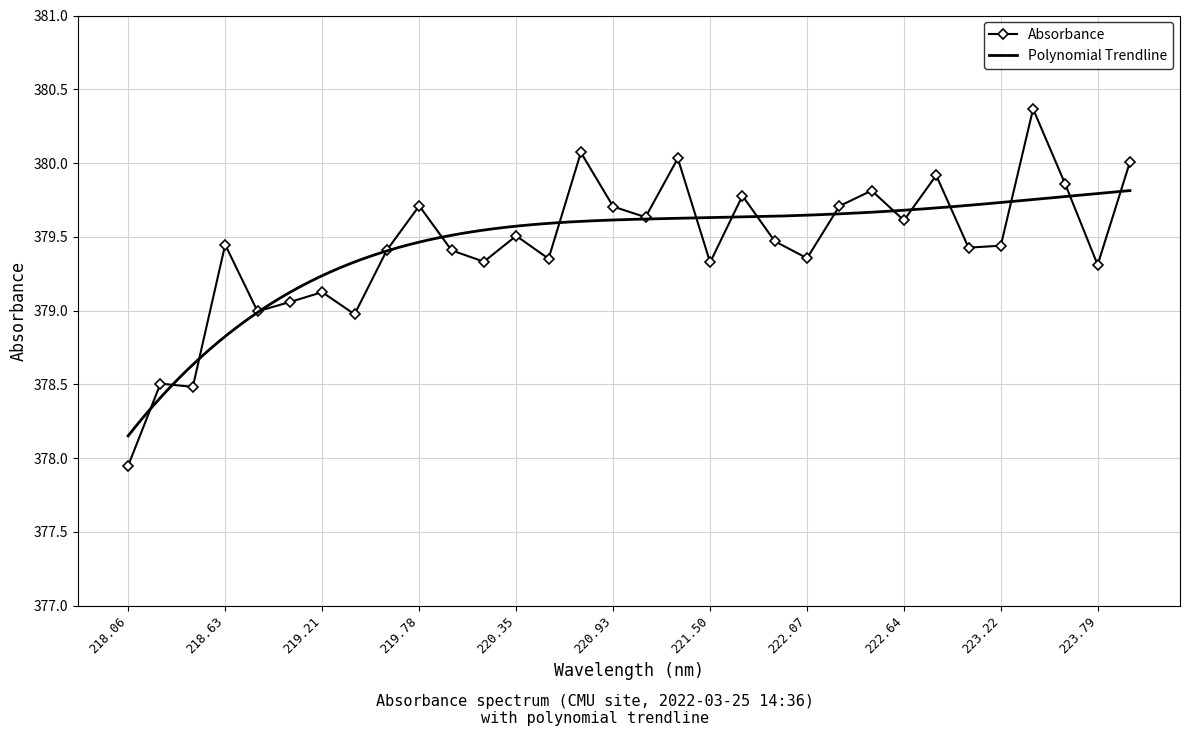

Is it true that Absorbance equals 379.7 at 219.78?

True